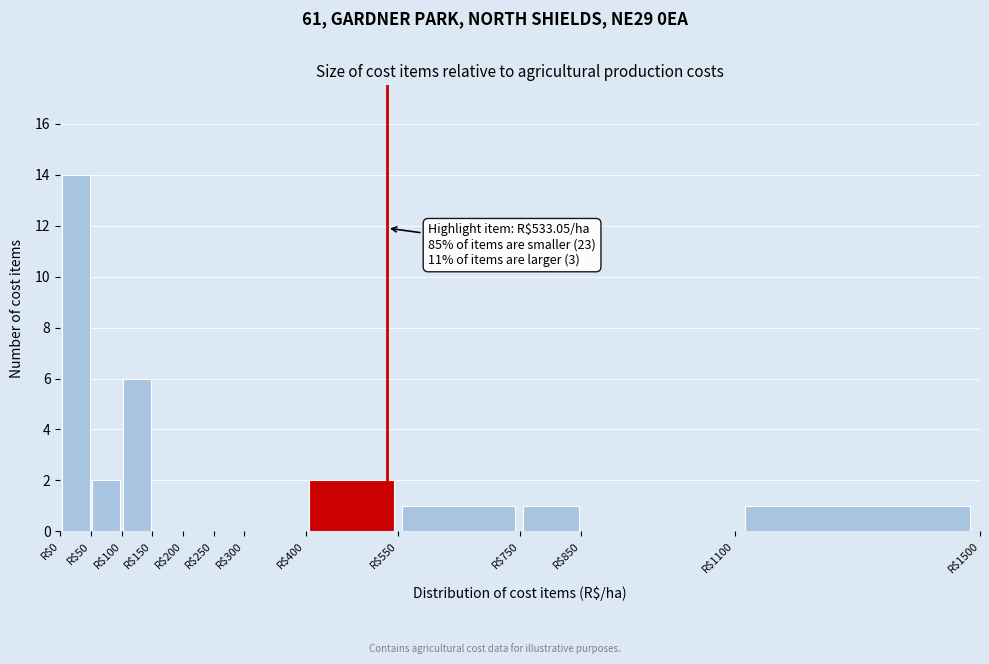

Which range on the x-axis has the tallest bar?

0 to 50